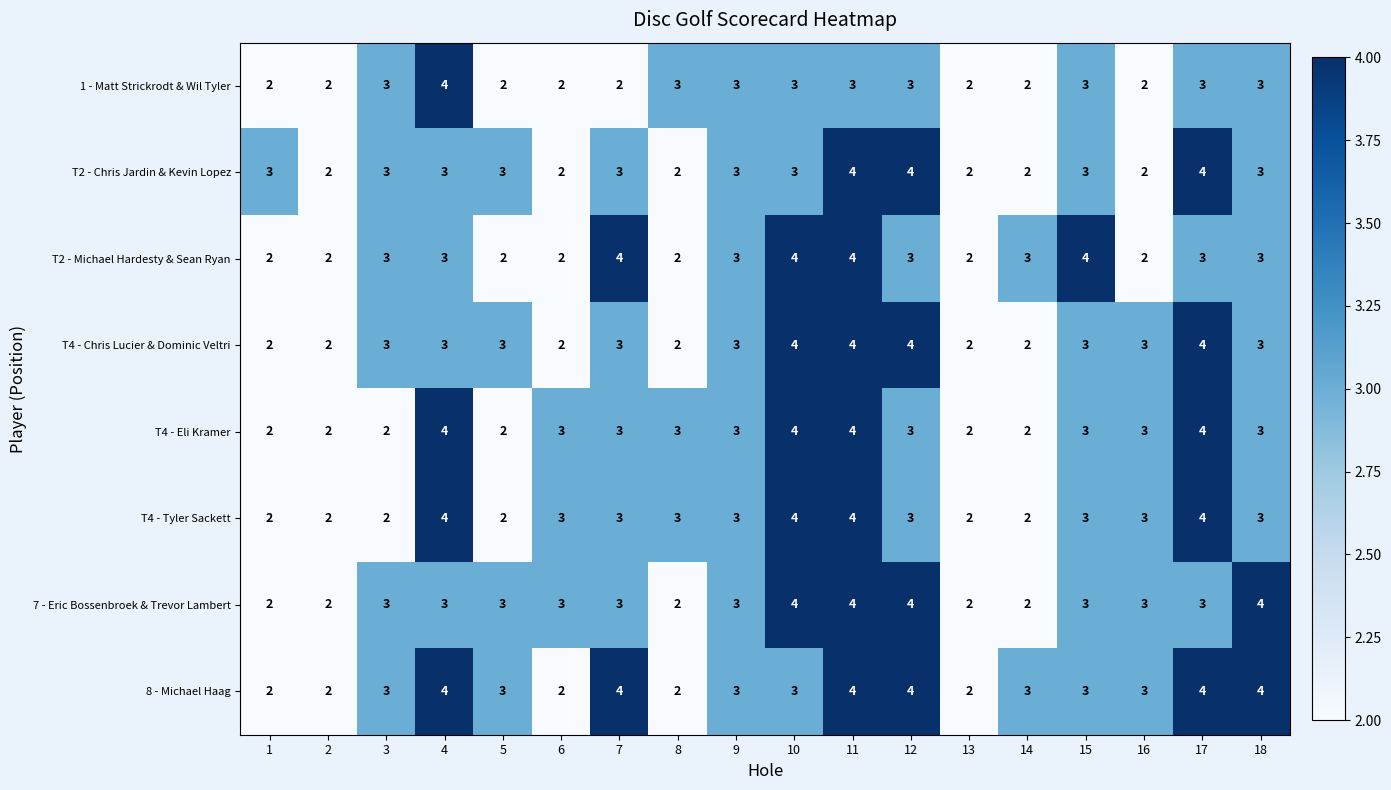

How many series are shown in this chart?

8